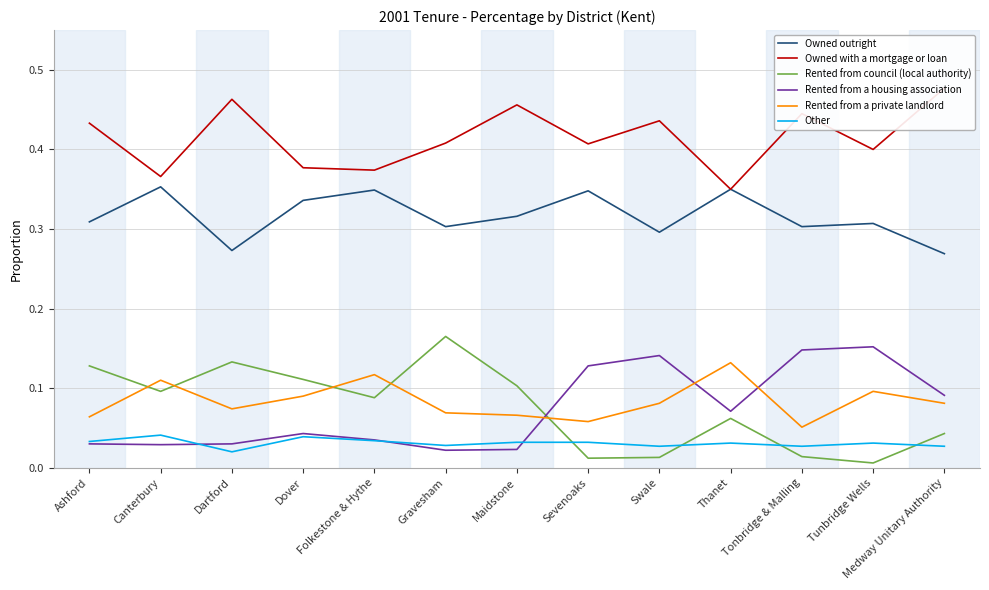

What position from the left is Gravesham?

6